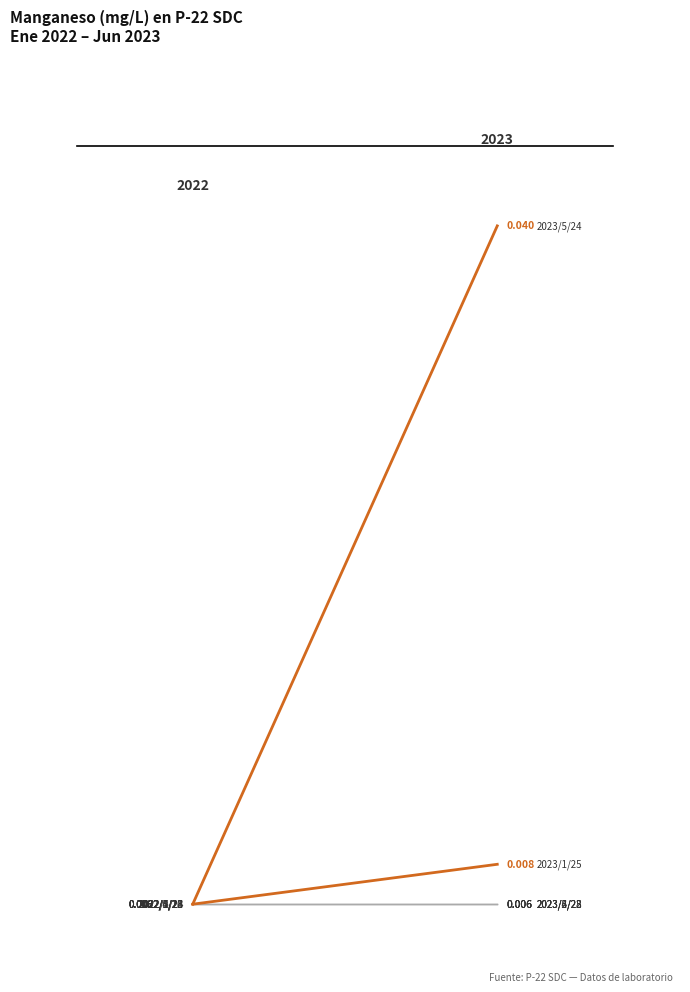

At how many categories does at least one series exceed 0?

2